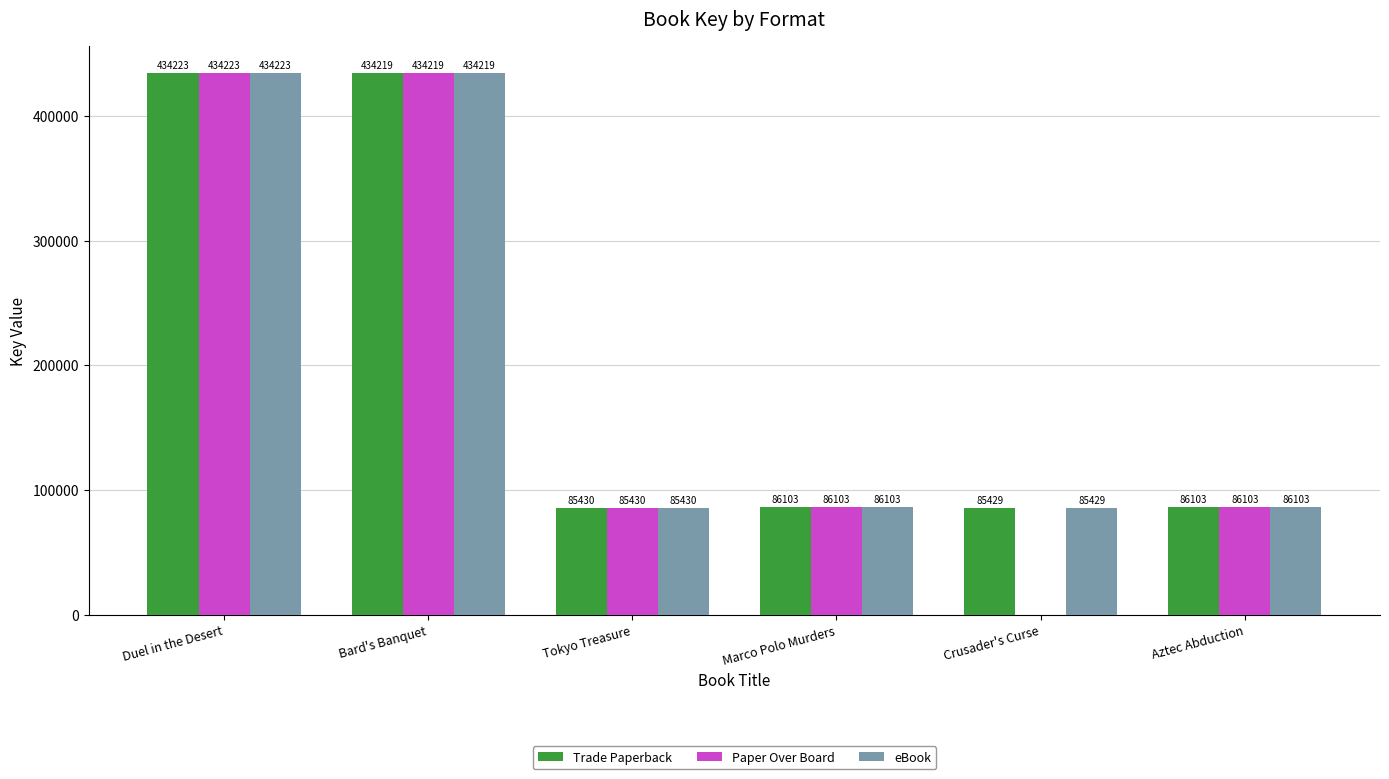

What is the maximum value shown in the chart?

434223